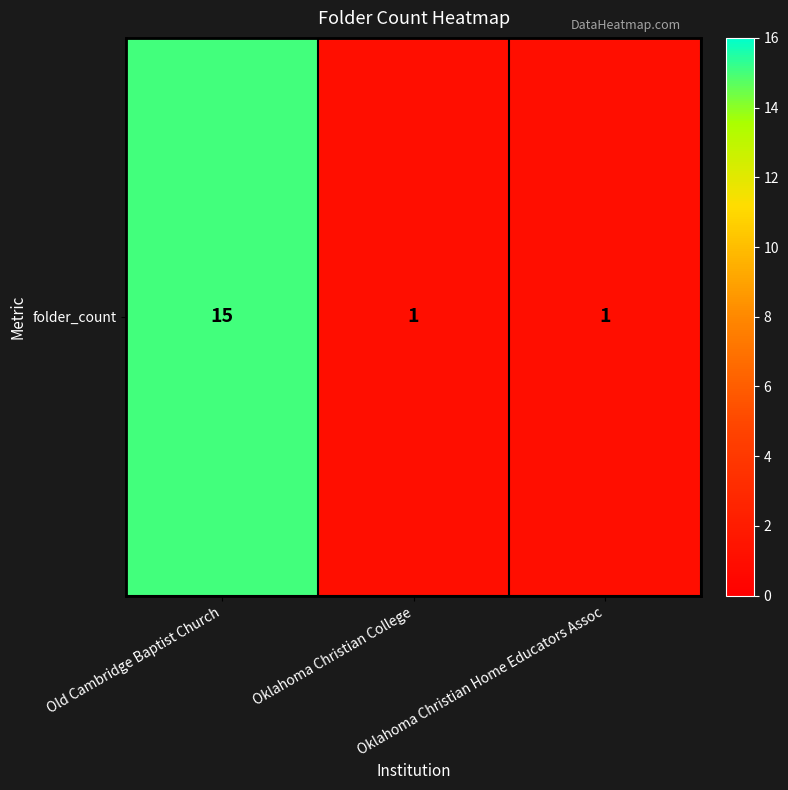

True or false: the data shows 1 at Oklahoma Christian College.

True